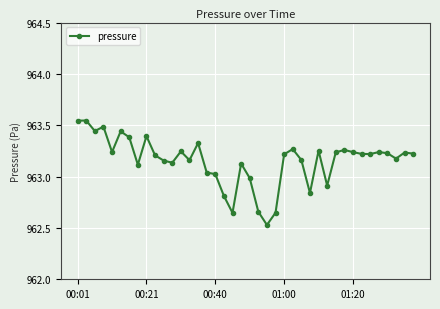

What is the sum of all values?

38526.2